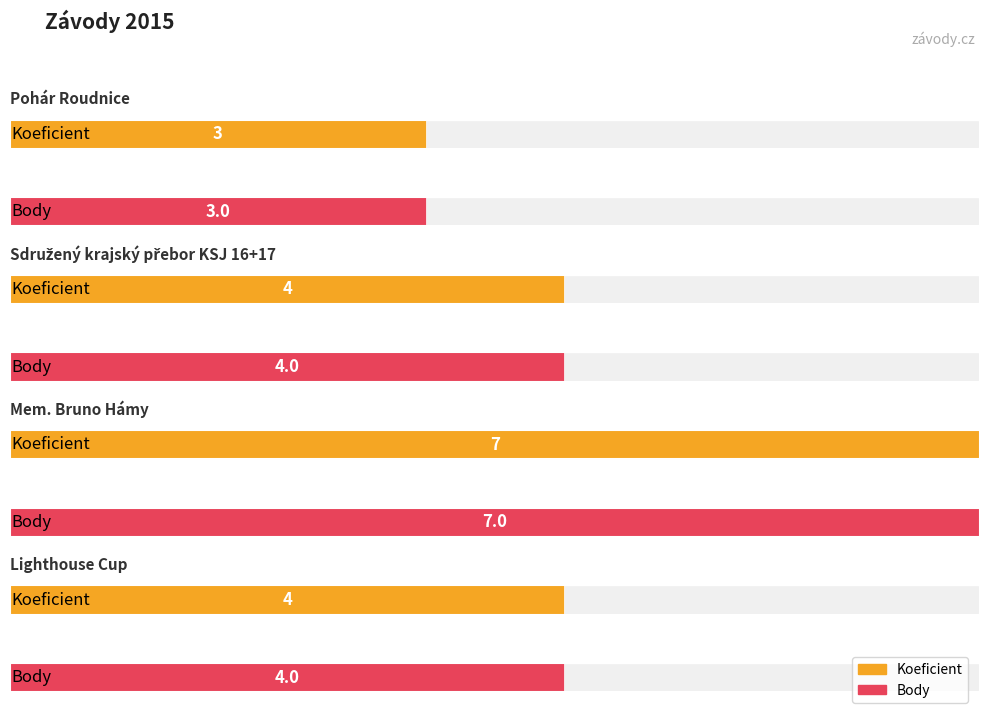

At which label is Body closest to 5?

Sdružený krajský přebor KSJ 16+17